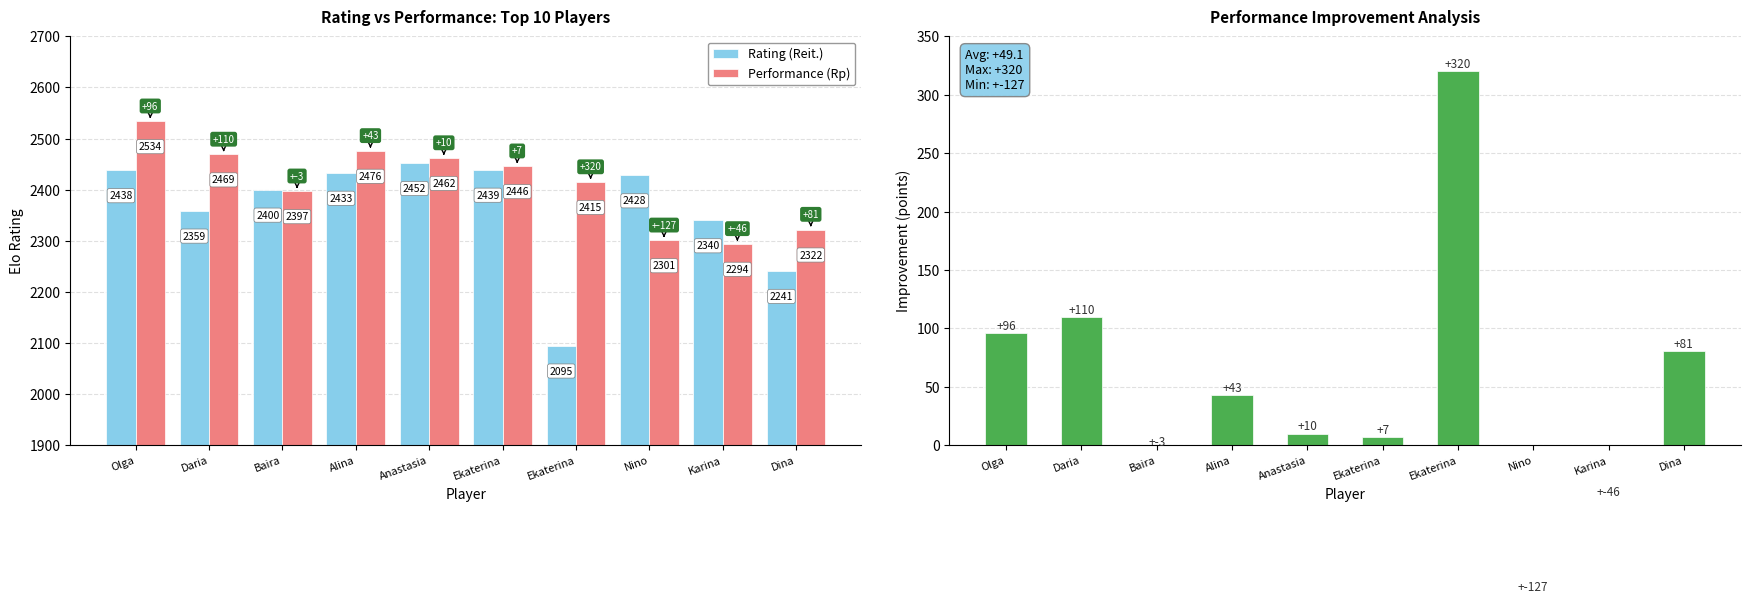

What is the sum of all Performance (Rp) values?

24116